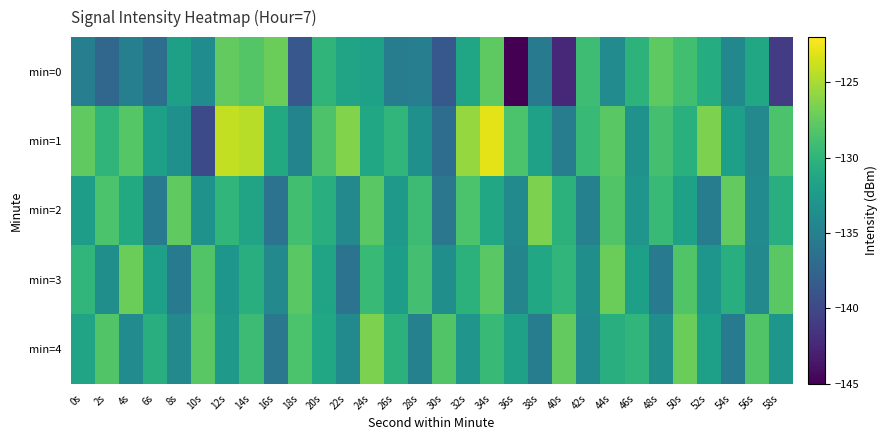

Reading left to right, what are all the values shown in this chart?

min=0: 0s=-135.1	2s=-137.4	4s=-135.1	6s=-136.7	8s=-131.9	10s=-133.8	12s=-127.5	14s=-128.1	16s=-127.2	18s=-138.7	20s=-129.9	22s=-131.5	24s=-131.9	26s=-135.3	28s=-135.1	30s=-138.7	32s=-131.4	34s=-127.7	36s=-145.3	38s=-135.6	40s=-142.3	42s=-129.1	44s=-133.9	46s=-130.1	48s=-127.7	50s=-129.0	52s=-130.8	54s=-134.3	56s=-131.3	58s=-140.9
min=1: 0s=-127.6	2s=-130.0	4s=-128.1	6s=-132.0	8s=-133.4	10s=-139.9	12s=-124.1	14s=-124.5	16s=-131.0	18s=-134.6	20s=-128.5	22s=-126.3	24s=-131.2	26s=-129.9	28s=-133.4	30s=-136.8	32s=-125.6	34s=-123.0	36s=-128.5	38s=-131.9	40s=-135.2	42s=-129.5	44s=-127.9	46s=-133.2	48s=-128.8	50s=-130.4	52s=-126.5	54s=-132.0	56s=-134.2	58s=-128.5
min=2: 0s=-132.2	2s=-128.5	4s=-131.0	6s=-135.4	8s=-127.7	10s=-133.2	12s=-129.9	14s=-131.5	16s=-136.2	18s=-129.0	20s=-130.5	22s=-134.2	24s=-127.9	26s=-132.5	28s=-129.2	30s=-135.9	32s=-128.5	34s=-131.2	36s=-134.0	38s=-126.5	40s=-130.2	42s=-134.9	44s=-128.2	46s=-133.0	48s=-129.5	50s=-131.9	52s=-135.2	54s=-127.5	56s=-133.9	58s=-130.5
min=3: 0s=-129.9	2s=-133.5	4s=-127.2	6s=-132.0	8s=-135.5	10s=-128.2	12s=-132.9	14s=-130.5	16s=-134.2	18s=-127.9	20s=-131.5	22s=-136.2	24s=-129.5	26s=-132.2	28s=-128.9	30s=-133.5	32s=-130.2	34s=-127.9	36s=-134.5	38s=-131.2	40s=-129.9	42s=-133.5	44s=-127.2	46s=-132.0	48s=-135.5	50s=-128.2	52s=-132.9	54s=-130.5	56s=-134.2	58s=-127.9
min=4: 0s=-131.5	2s=-128.2	4s=-133.9	6s=-130.5	8s=-134.2	10s=-127.9	12s=-132.5	14s=-129.2	16s=-135.9	18s=-128.5	20s=-131.2	22s=-134.0	24s=-126.5	26s=-130.2	28s=-134.9	30s=-128.2	32s=-133.0	34s=-129.5	36s=-131.9	38s=-135.2	40s=-127.5	42s=-133.9	44s=-130.5	46s=-129.9	48s=-133.5	50s=-127.2	52s=-132.0	54s=-135.5	56s=-128.2	58s=-132.9